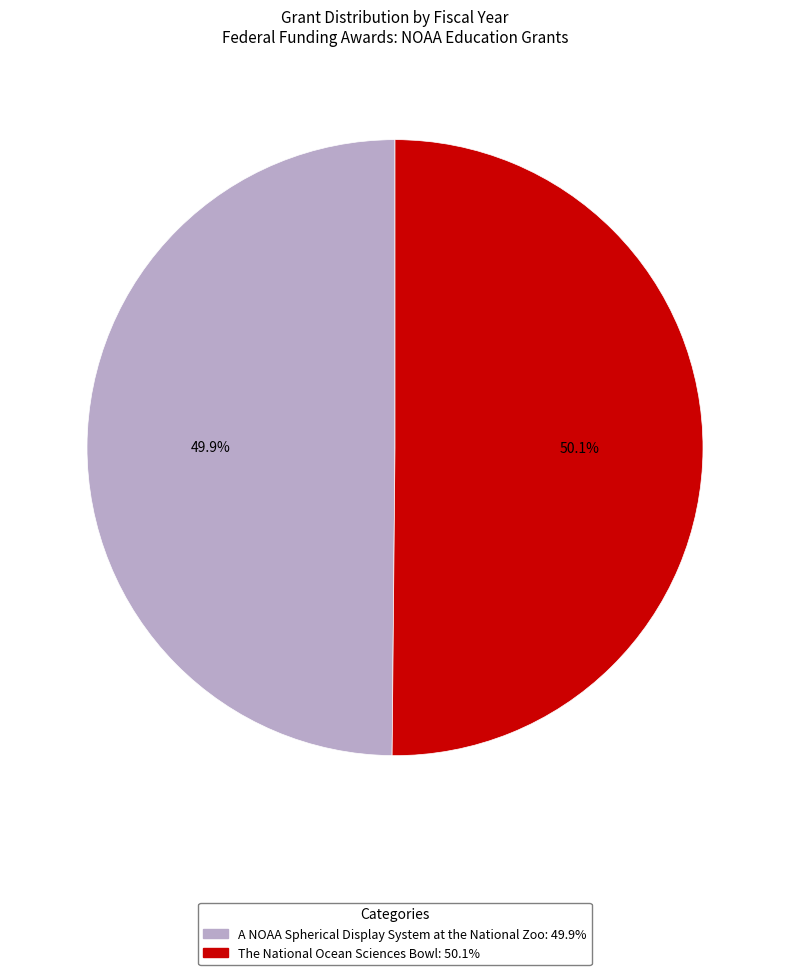

What is the total percentage of A NOAA Spherical Display System at the National Zoo and The National Ocean Sciences Bowl?

100.0%